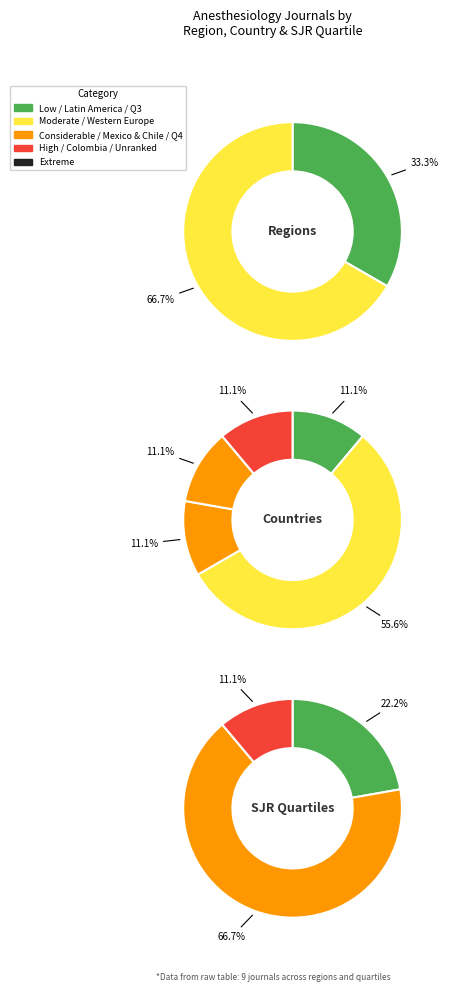

How many segments does this pie chart have?

2